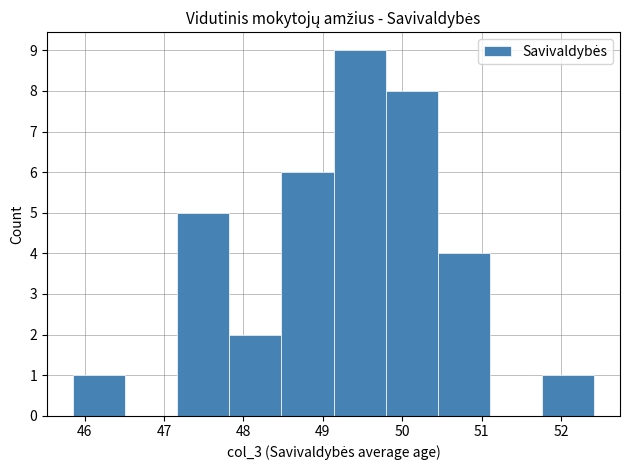

Which range on the x-axis has the tallest bar?

49.1 to 49.8